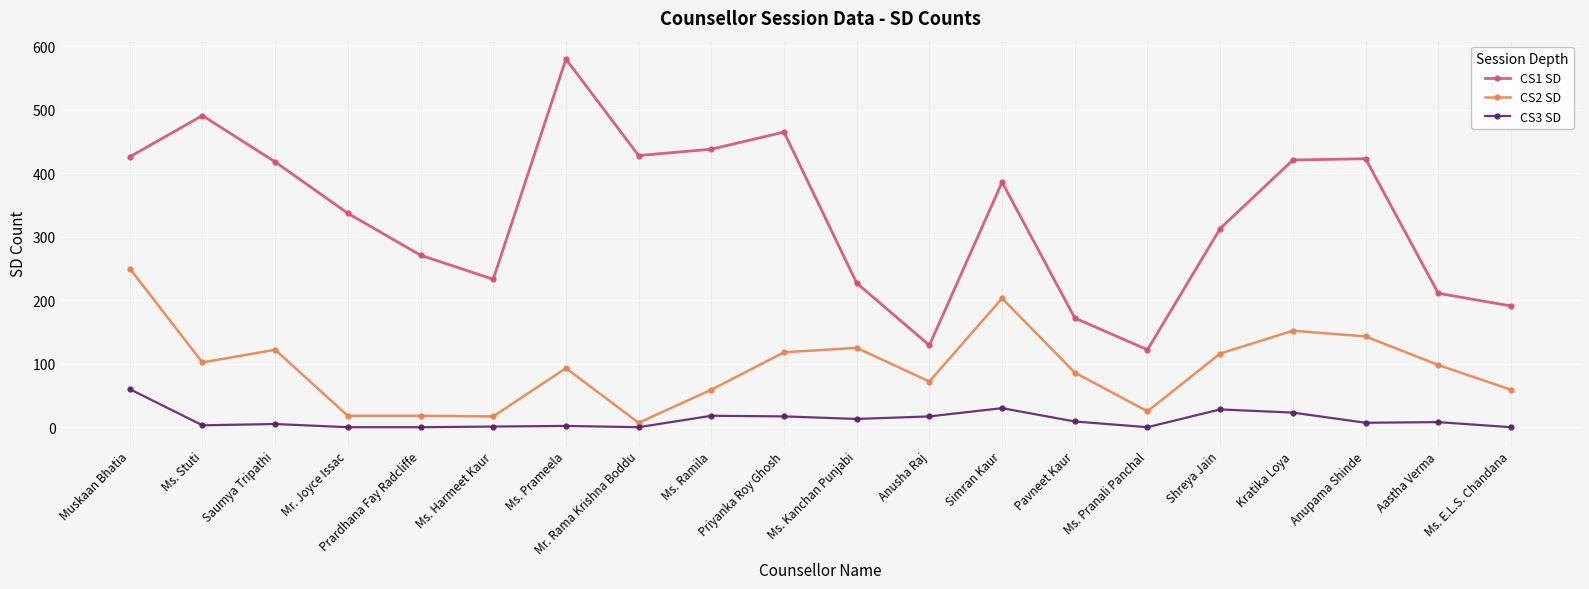

What is the difference between the CS3 SD values at Pavneet Kaur and Ms. E.L.S. Chandana?

9